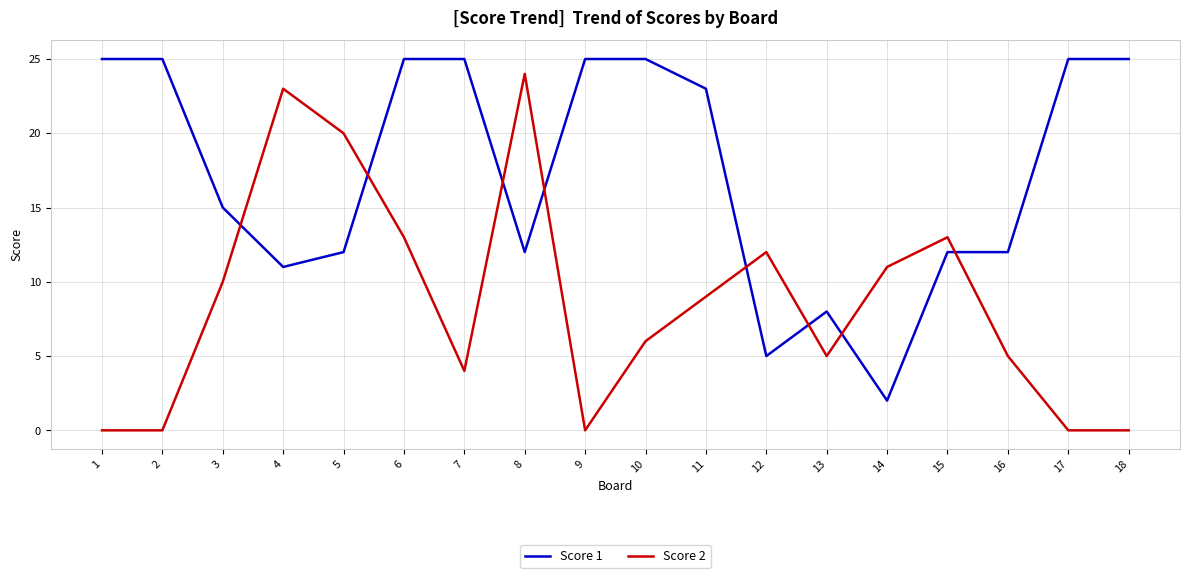

Reading left to right, extract all data points from this chart.

Score 1: 25	25	15	11	12	25	25	12	25	25	23	5	8	2	12	12	25	25
Score 2: 0	0	10	23	20	13	4	24	0	6	9	12	5	11	13	5	0	0